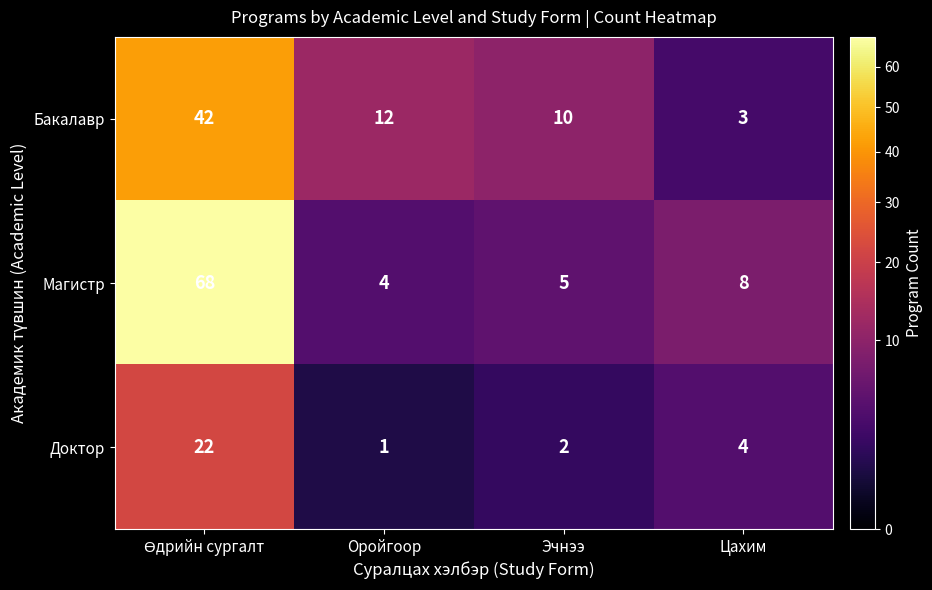

Between Оройгоор and Цахим, which series saw the biggest shift?

Бакалавр